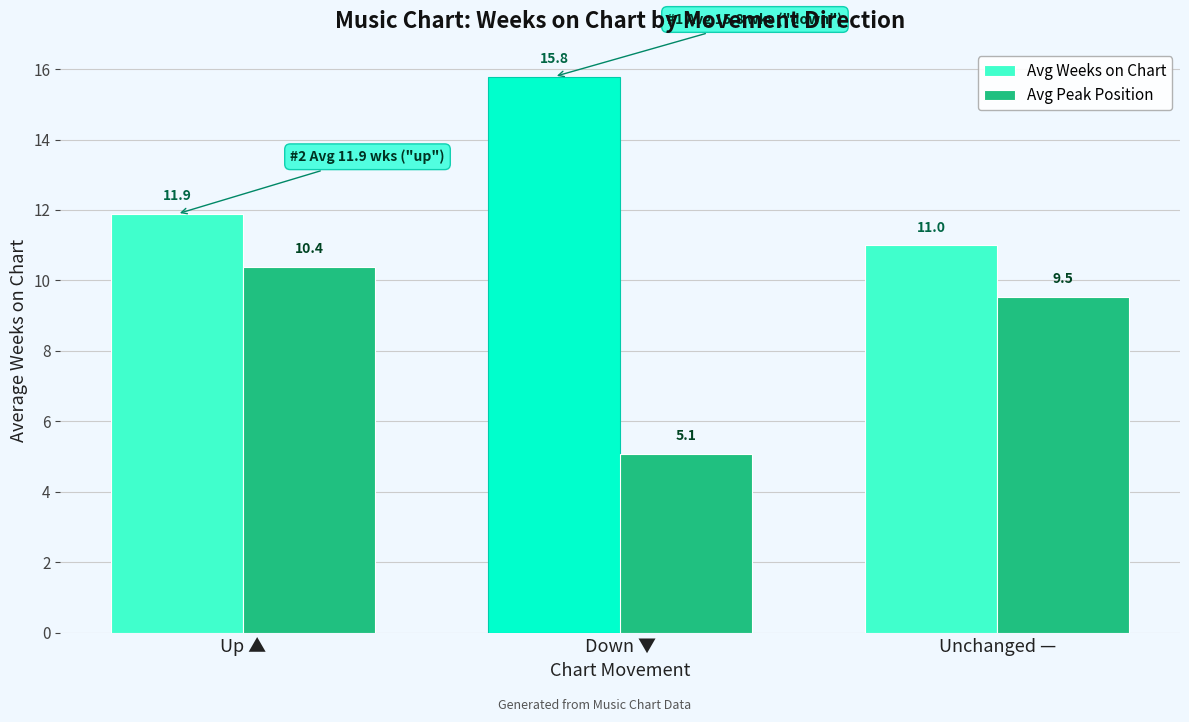

At which category is the sum across all series the highest?

Up ▲